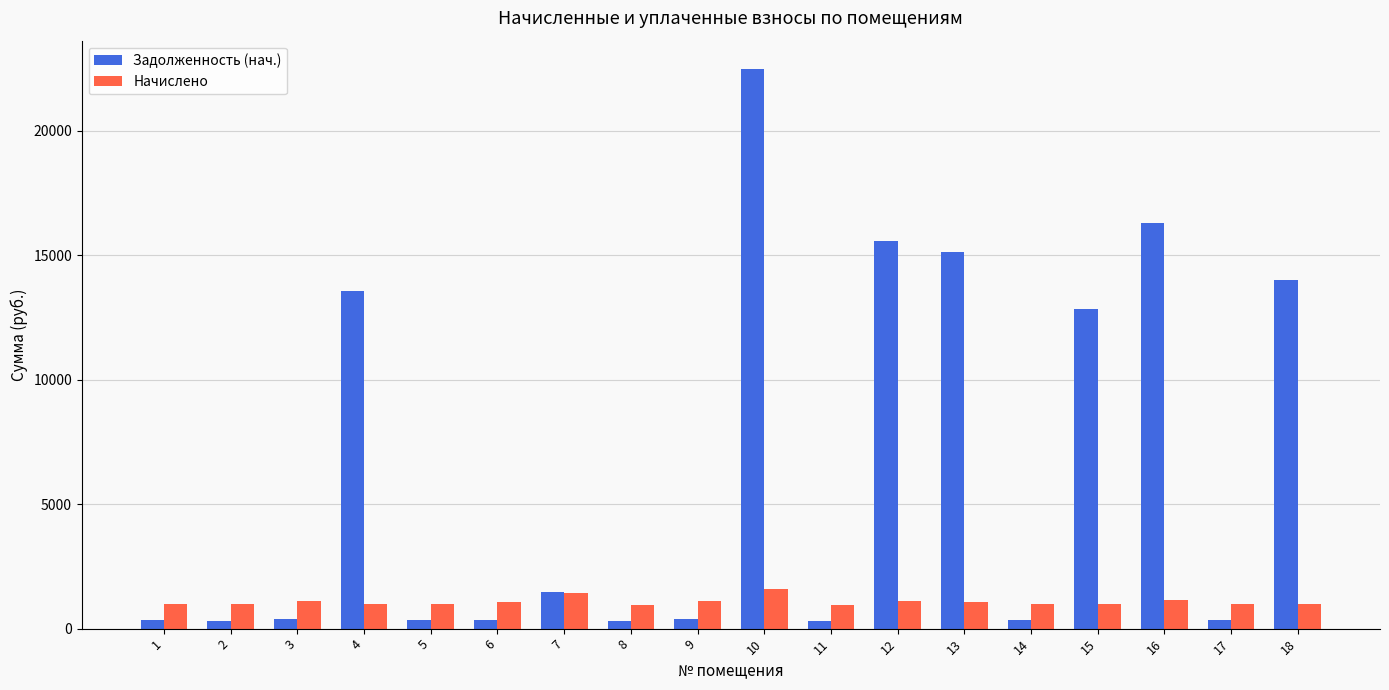

What is the minimum value for Начислено?

952.6